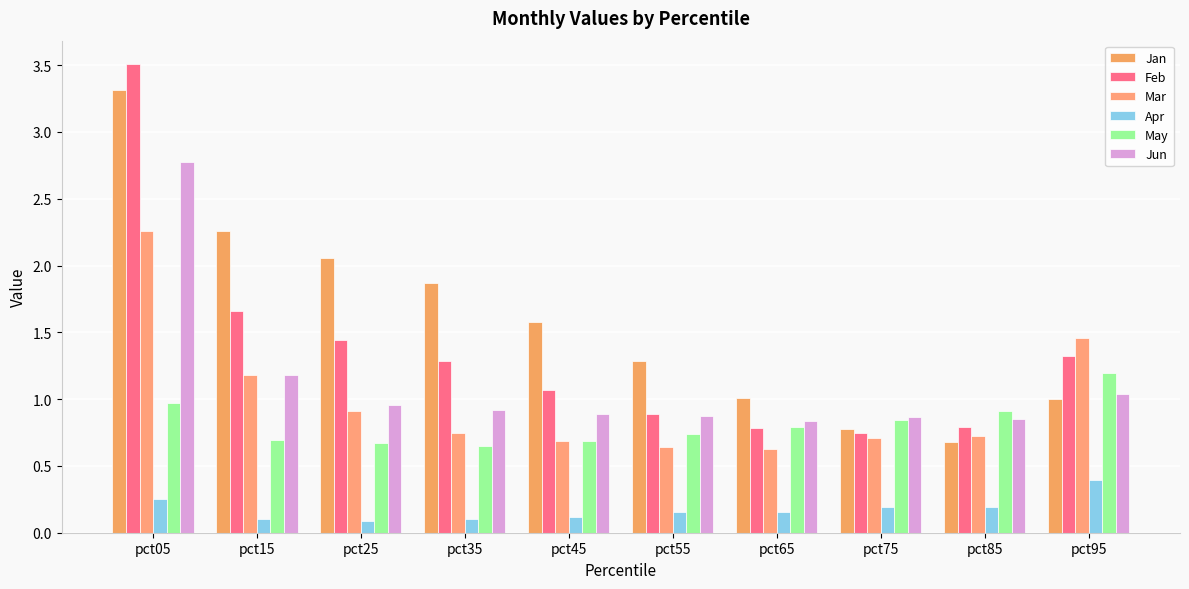

How many data points in Feb are above 1?

6